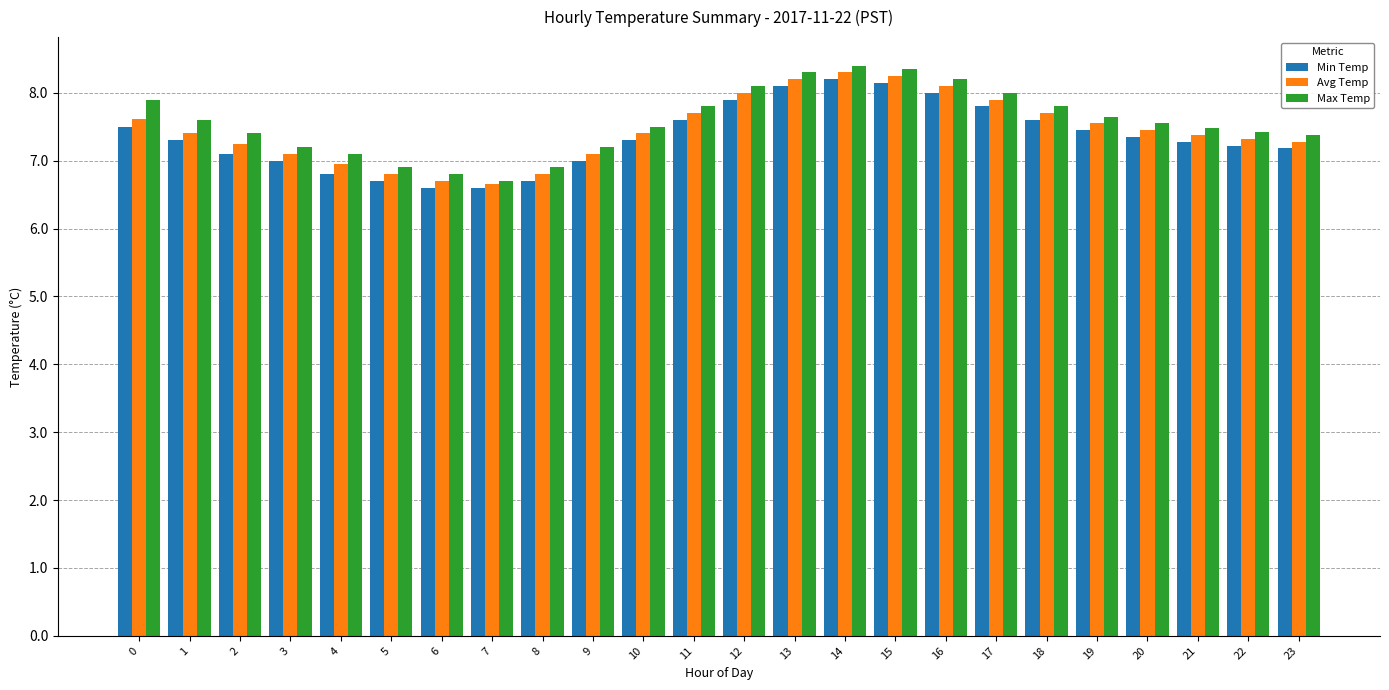

What is the approximate value of Max Temp at 1?

7.6